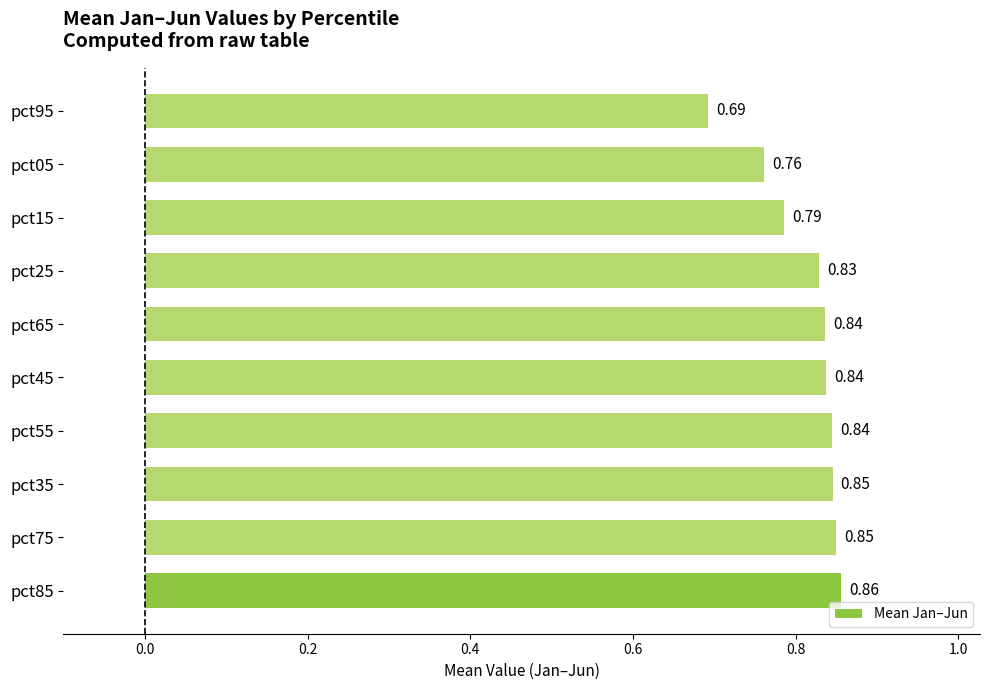

What is the sum of the values at pct25 and pct85?

1.7